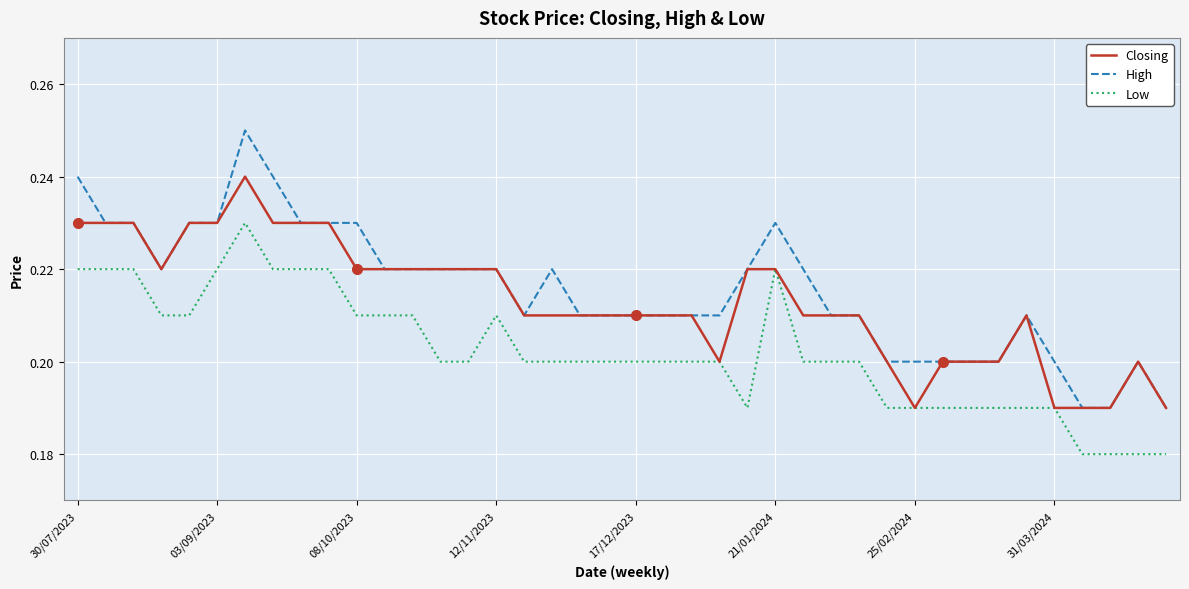

True or false: Low and High cross at least once.

False